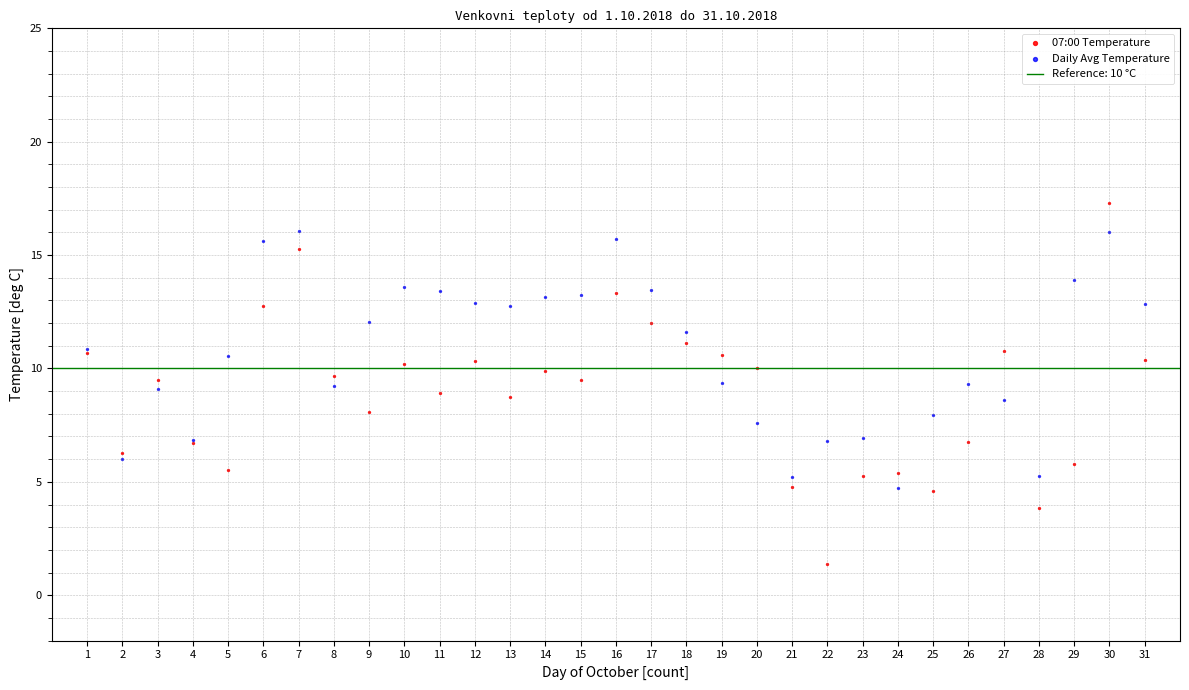

Which series has the widest spread of Y values?

07:00 Temperature